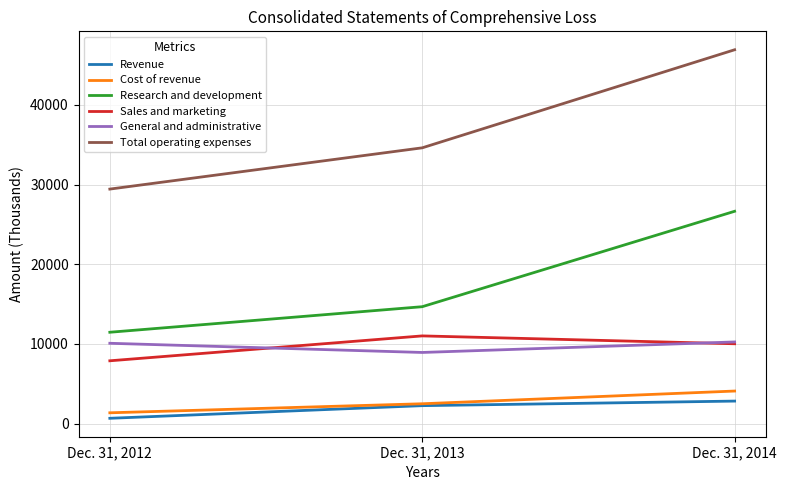

Count the number of data series in this chart.

6